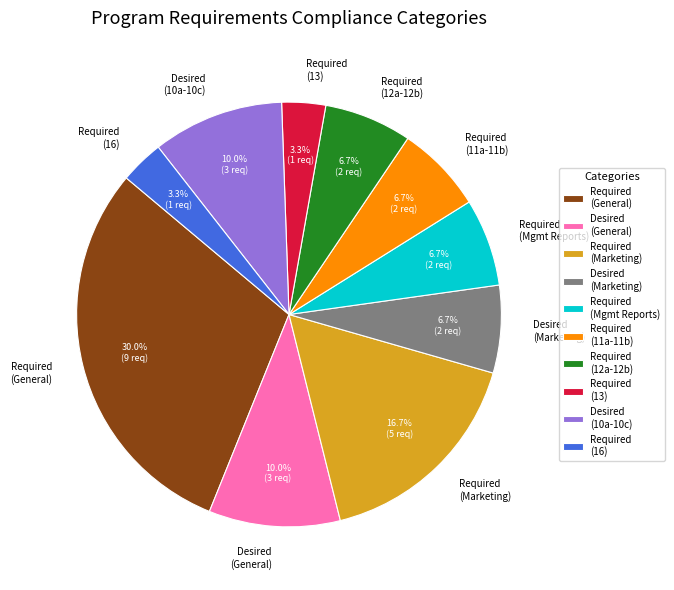

What is the ratio of the value at Desired (Marketing) to the value at Desired (10a-10c)?

0.7